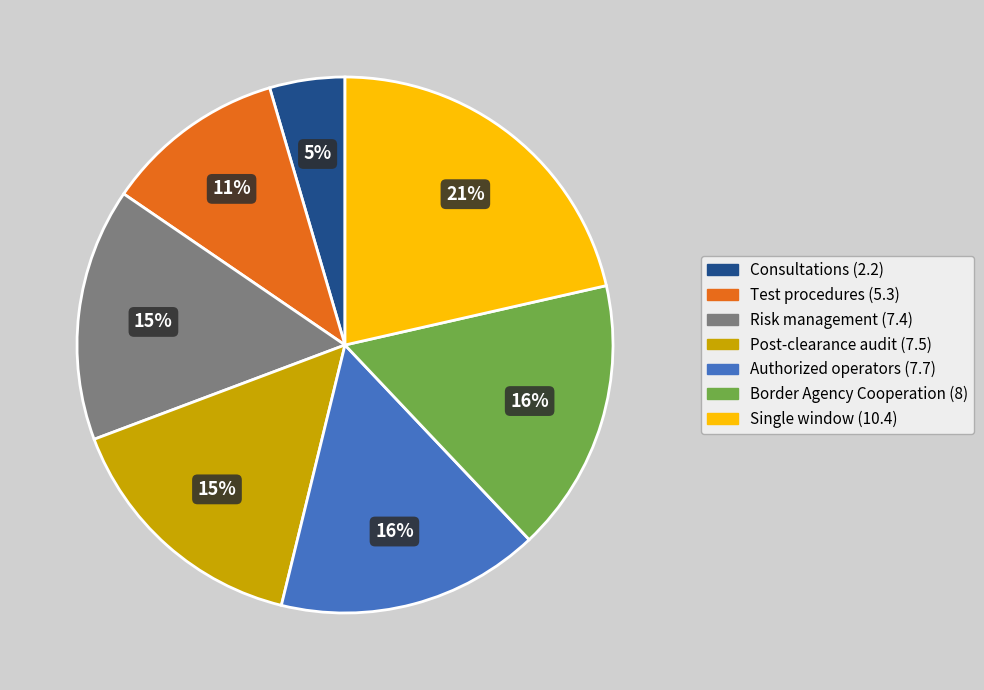

What is the largest slice in the pie chart?

Single window (10.4)